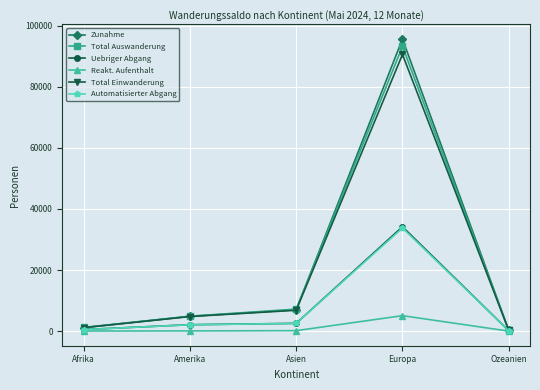

What is the highest value of the Total Auswanderung series?

93223